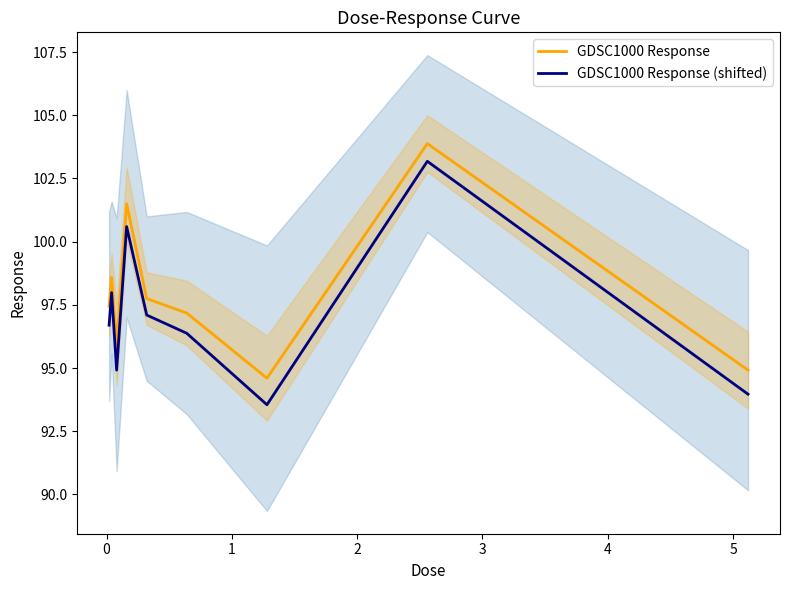

What is the lowest value of the GDSC1000 Response (shifted) series?

93.5